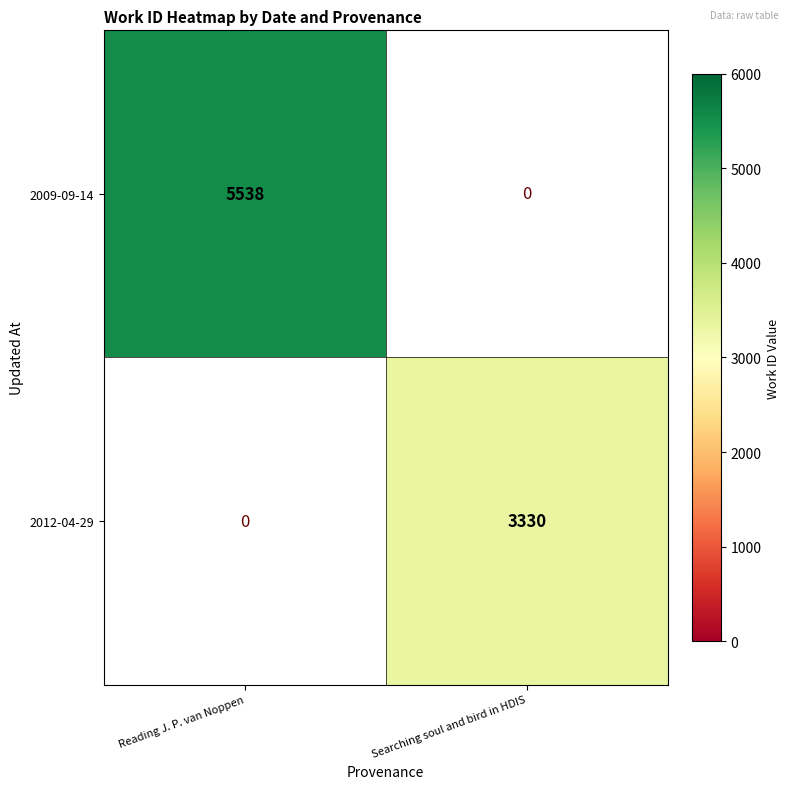

At how many categories does at least one series exceed 3678?

1